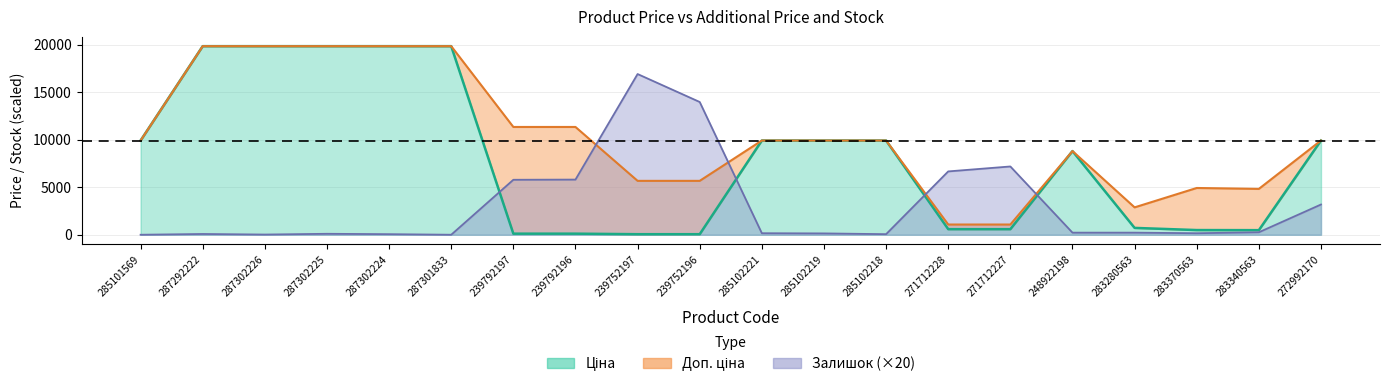

How many data points does each series have?

20